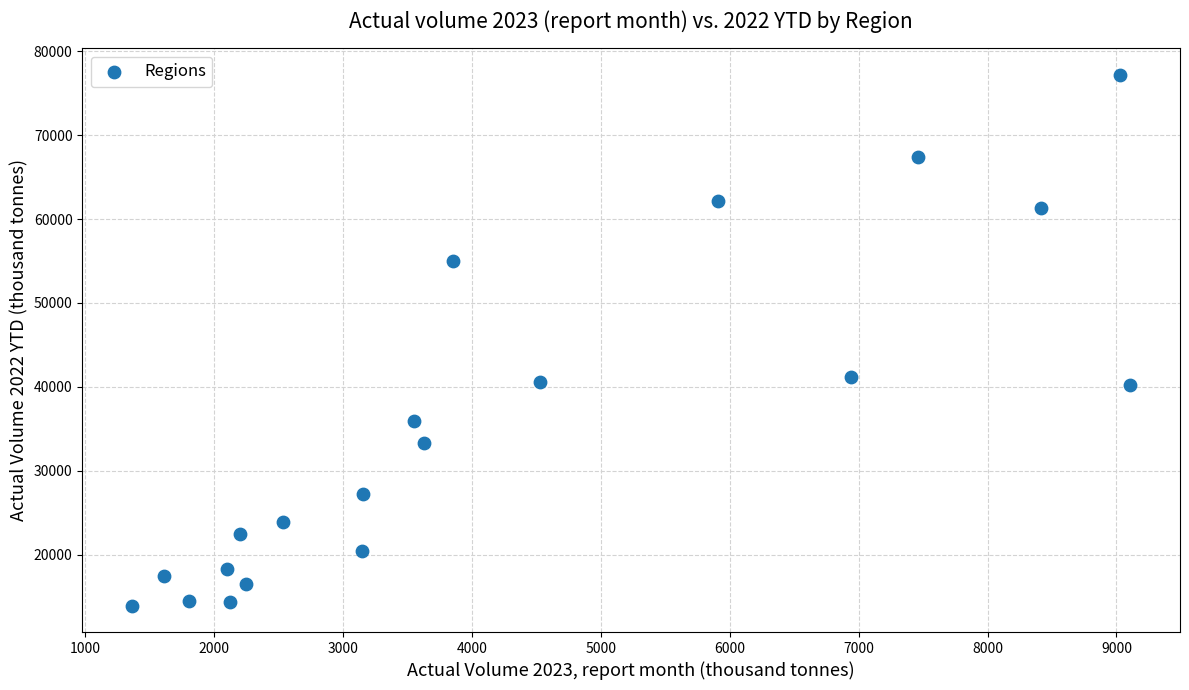

What is the range of X values (max minus min)?

7741.8